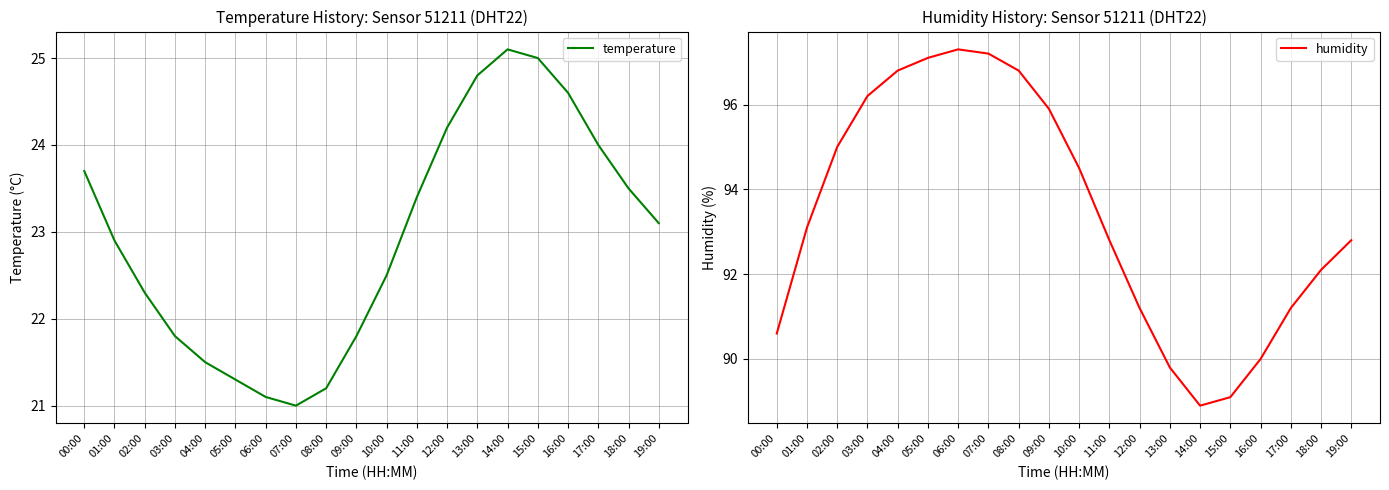

What is the difference between the humidity values at 10:00 and 16:00?

4.5